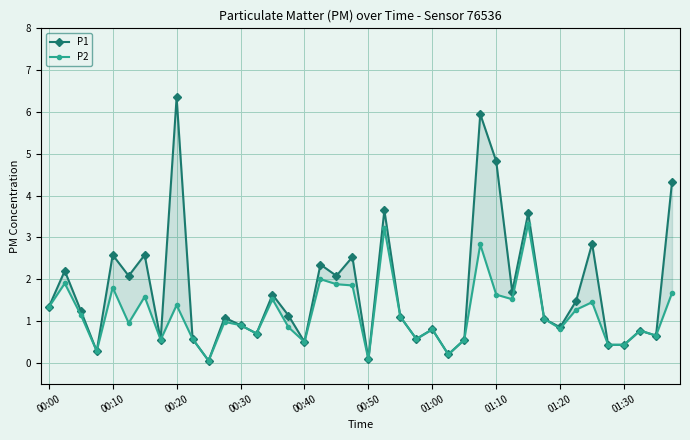

What is the difference between the maximum and minimum values in the P1 series?

6.3